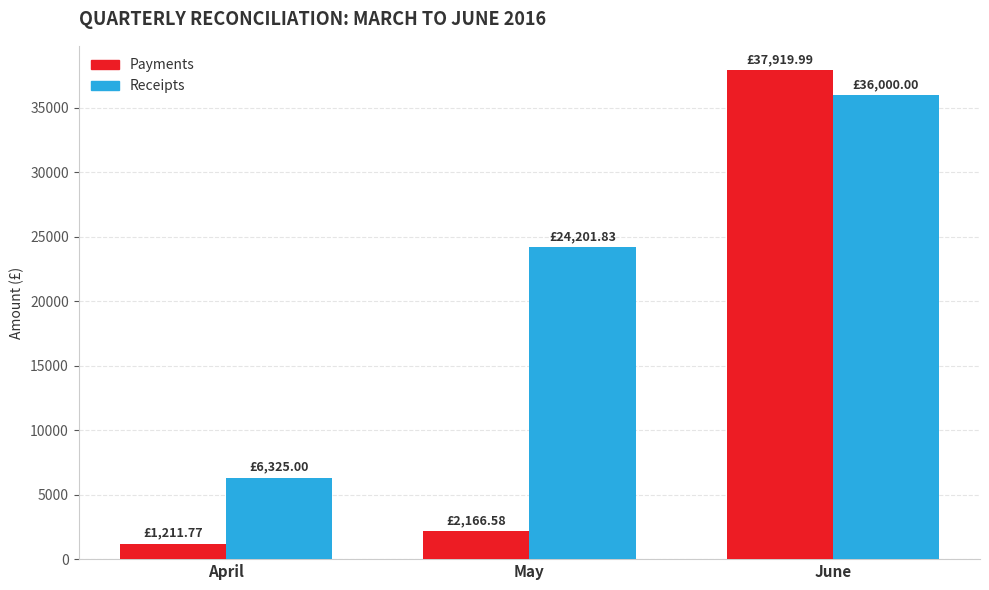

Count the Receipts values in the range 6325 to 36000.

3